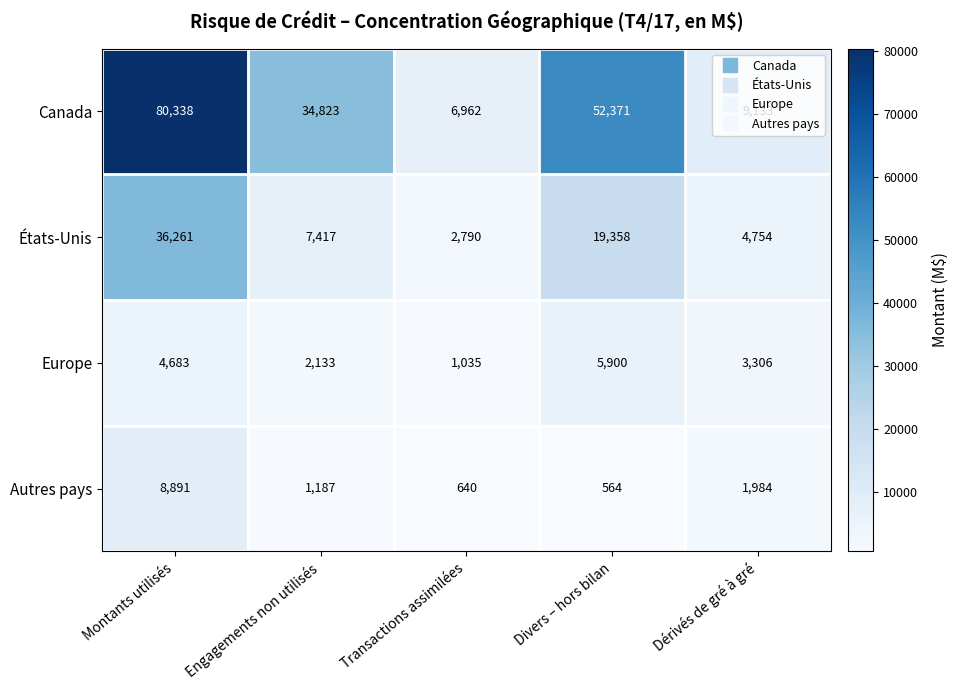

What is the lowest value of the États-Unis series?

2790